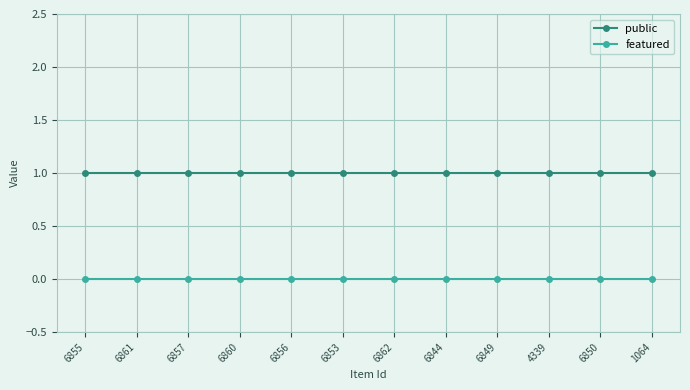

True or false: public and featured intersect in this chart.

False